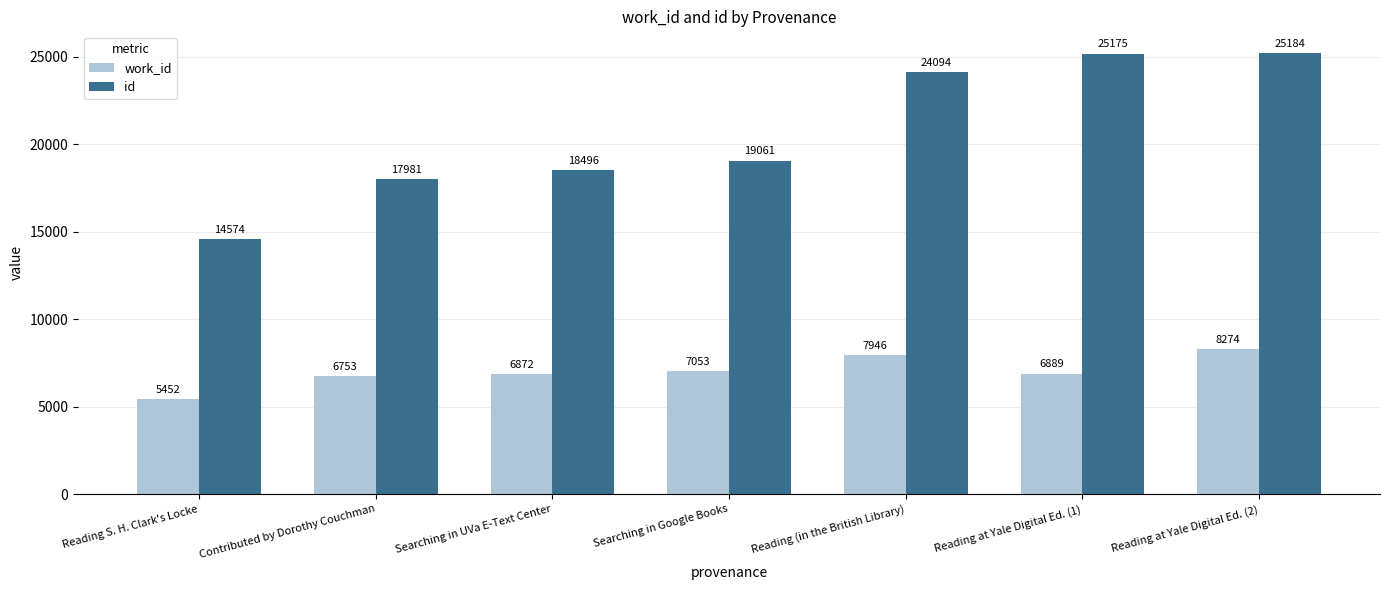

Reading left to right, list all the values displayed in this chart.

work_id: 5452	6753	6872	7053	7946	6889	8274
id: 14574	17981	18496	19061	24094	25175	25184